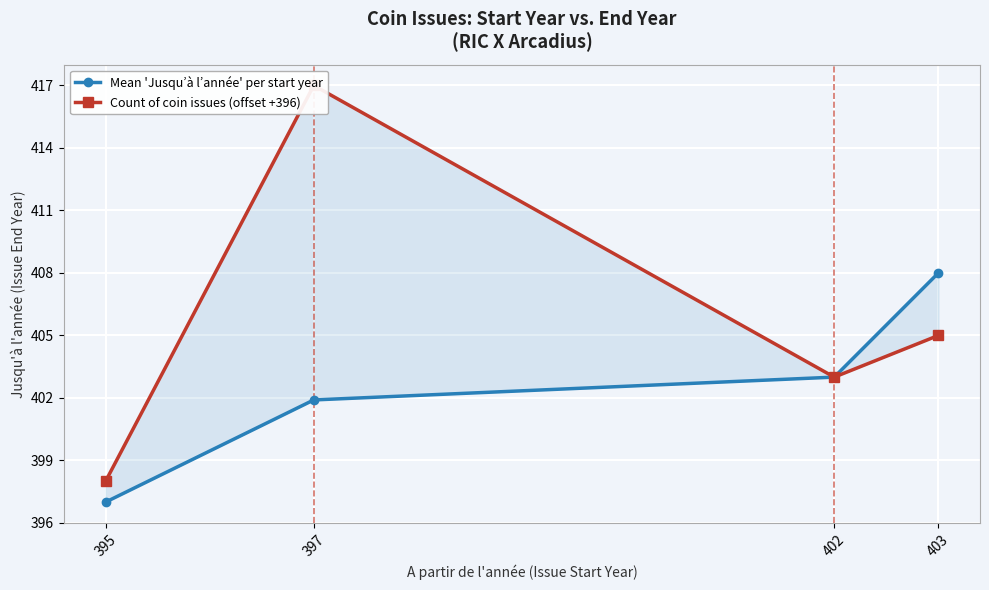

Where does the Mean 'Jusqu’à l’année' per start year series first go above 403?

403